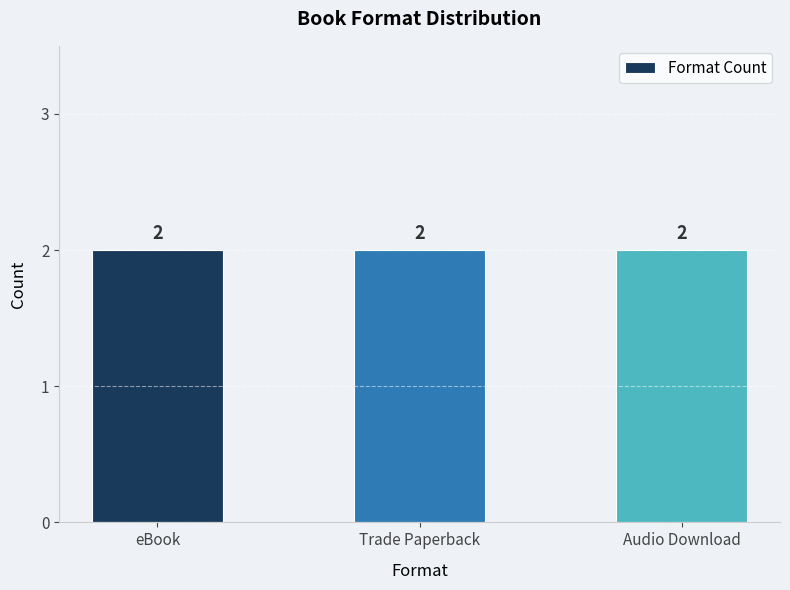

Which category has the highest value across all series?

Trade Paperback